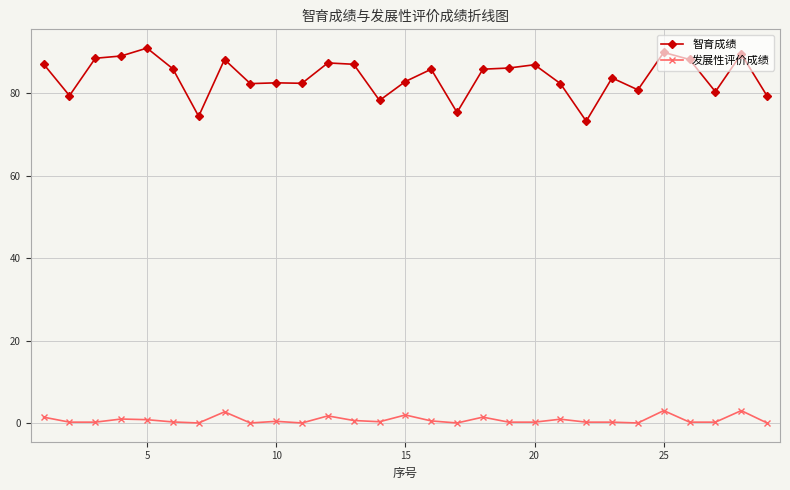

True or false: 智育成绩 and 发展性评价成绩 intersect in this chart.

False